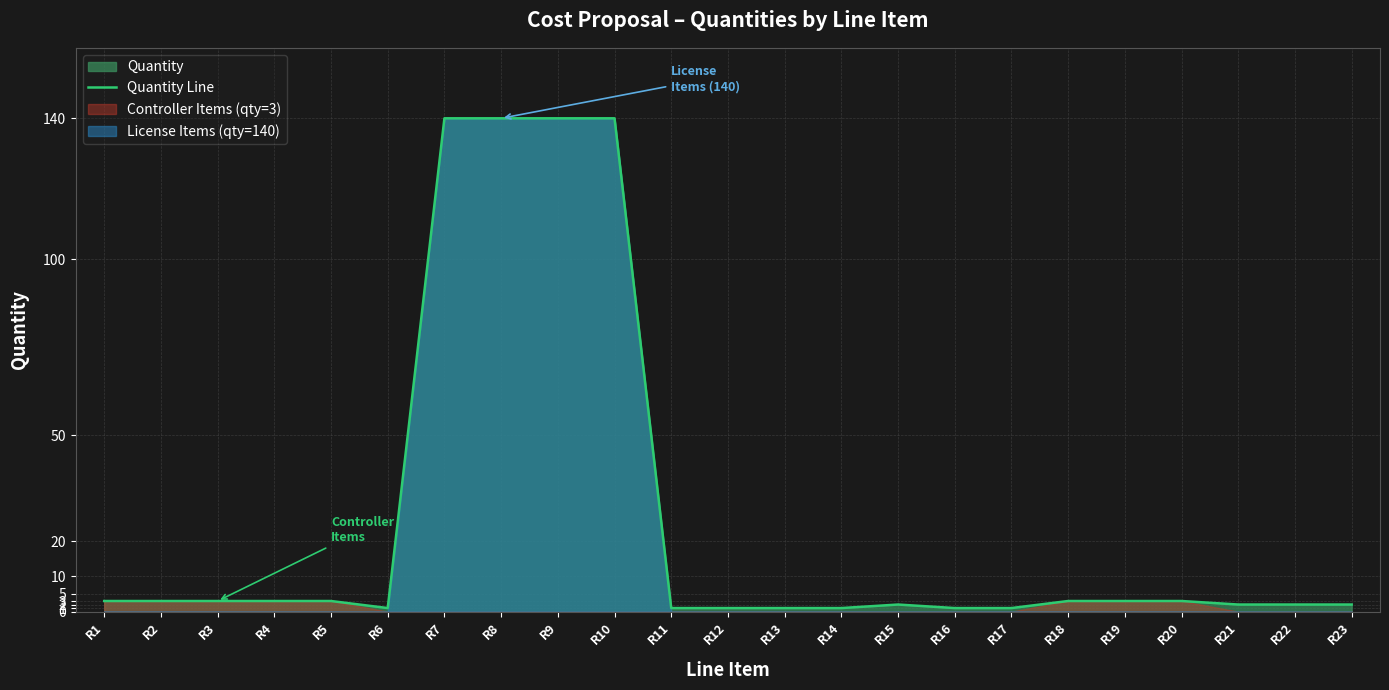

Where is the first local minimum?

R6